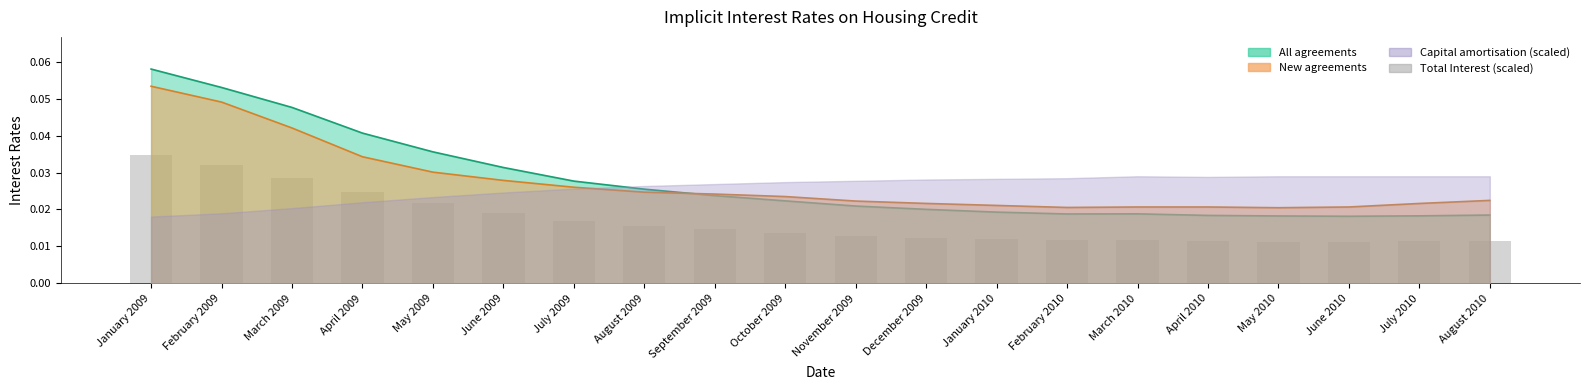

Is it true that the value at August 2010 is 0.0?

False